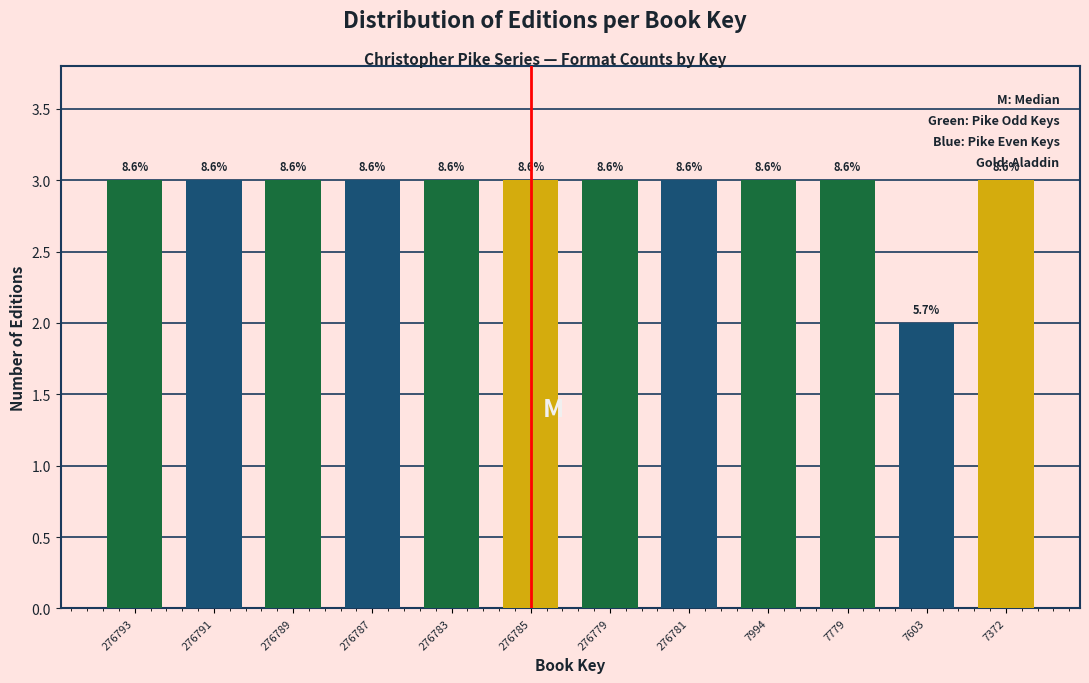

Are the bars horizontal?

No